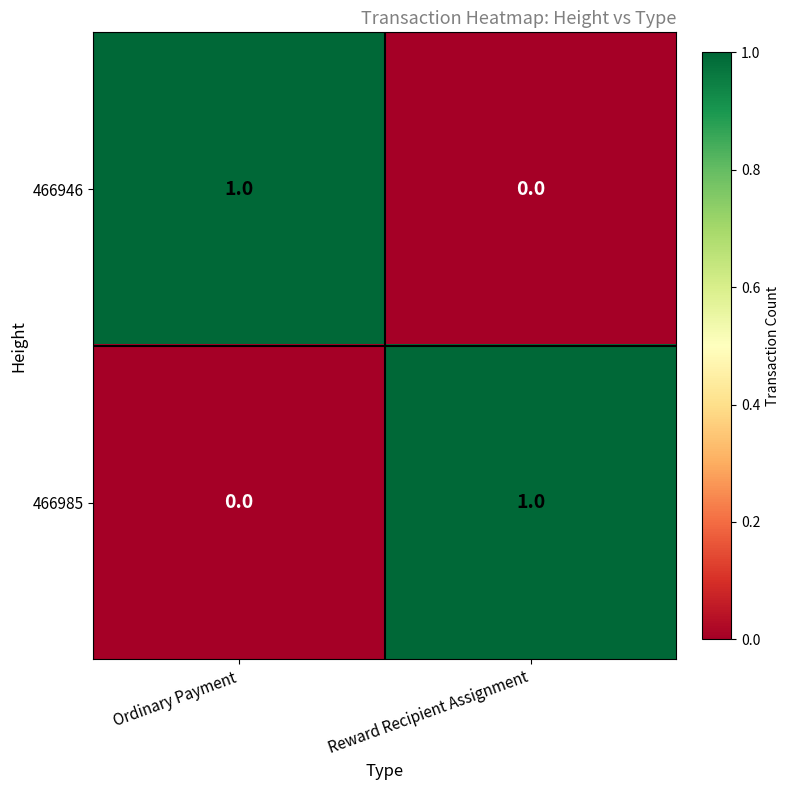

True or false: 466946 has a value of 0 at Reward Recipient Assignment.

True